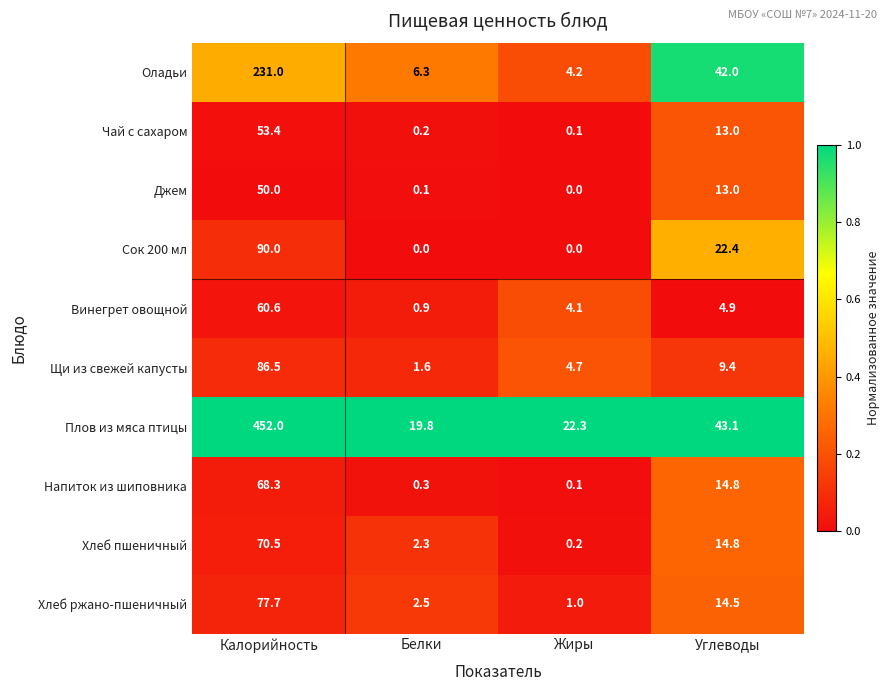

What is the average value of the Джем series?

15.8